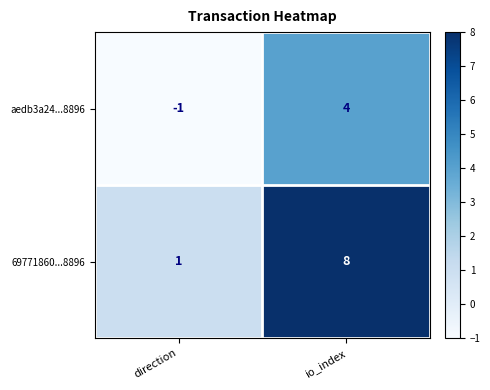

The value of aedb3a24...8896 at direction is -2. True or false?

False